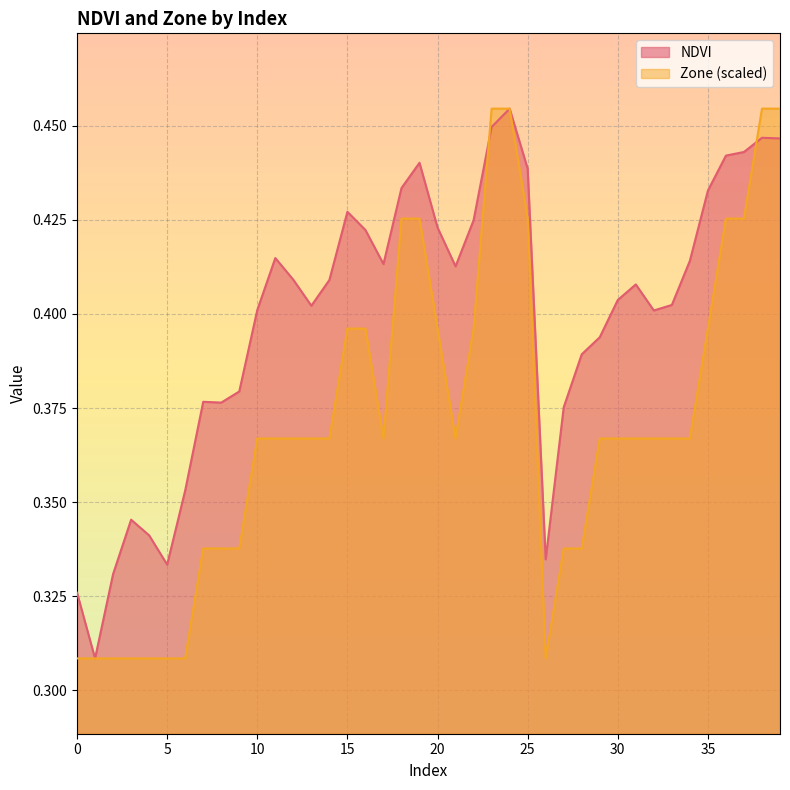

At which category is the sum across all series the highest?

24